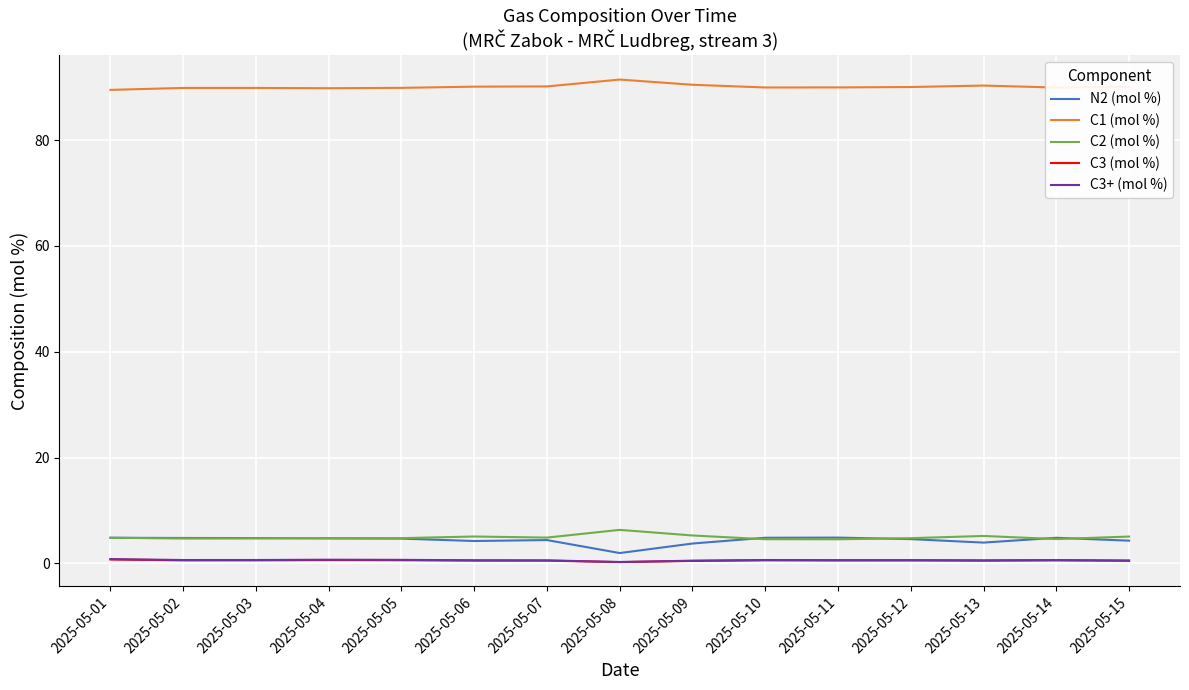

Is it true that C1 (mol %) equals 89.9 at 2025-05-14?

True